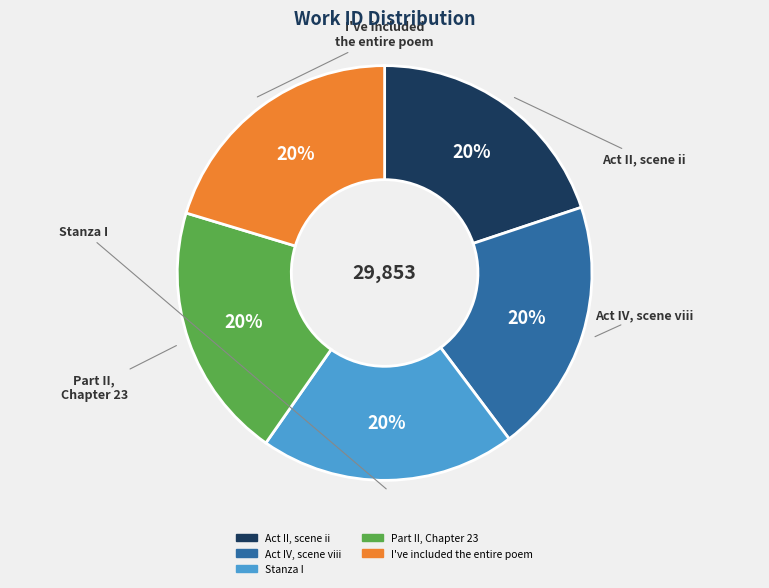

To the nearest percent, what portion does Stanza I represent?

20%